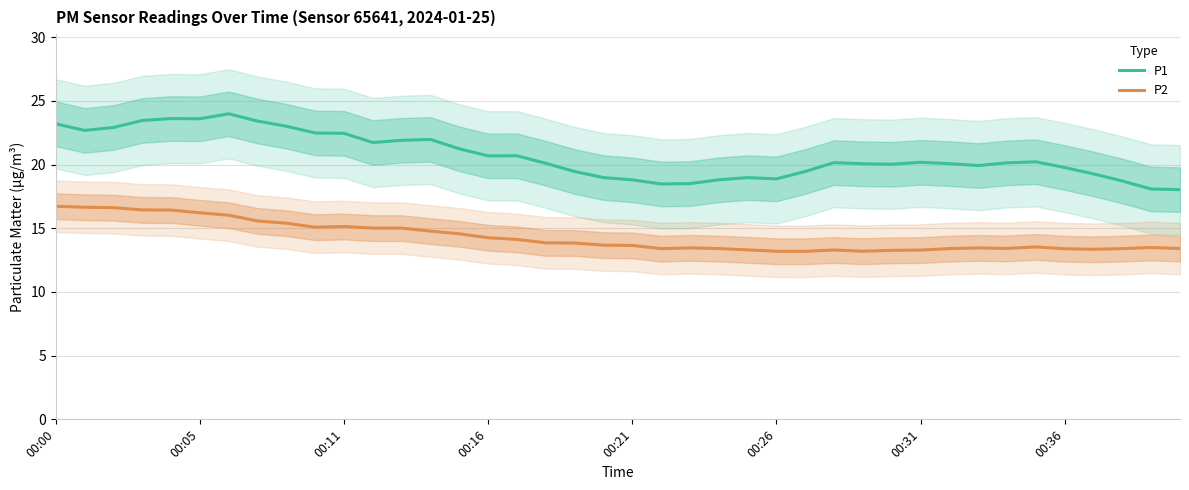

What is the value of the P1 point at the 29th from the left?

20.1